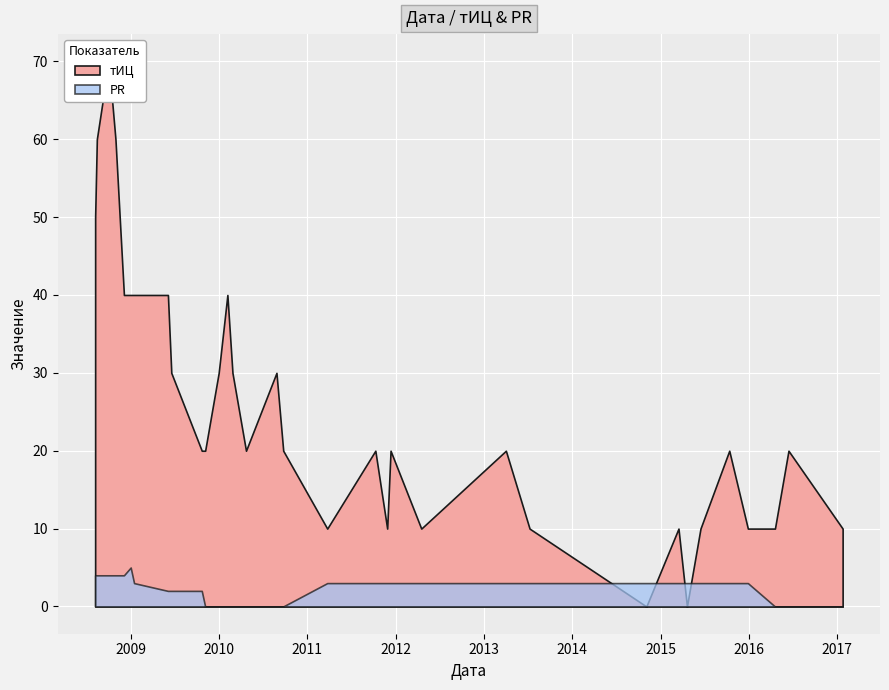

How many lines are shown in the chart?

2